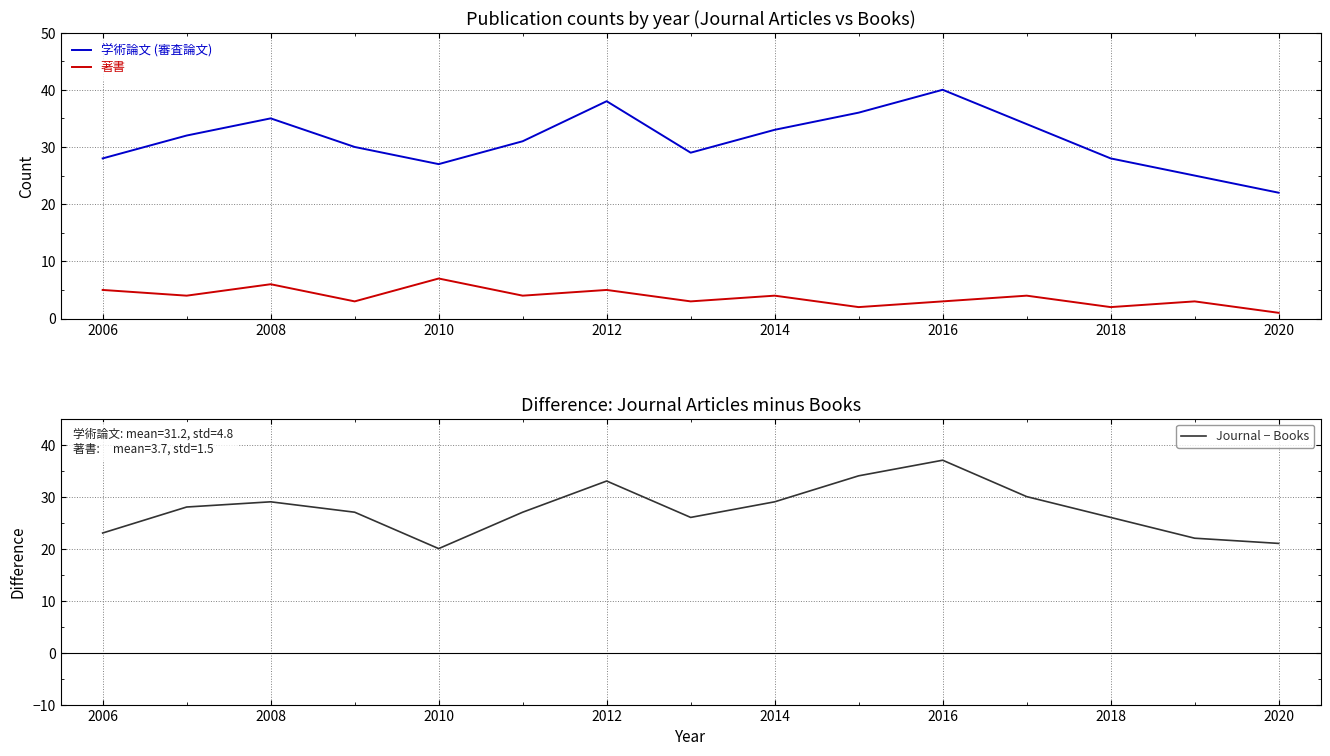

What is the highest value of the Journal − Books series?

37